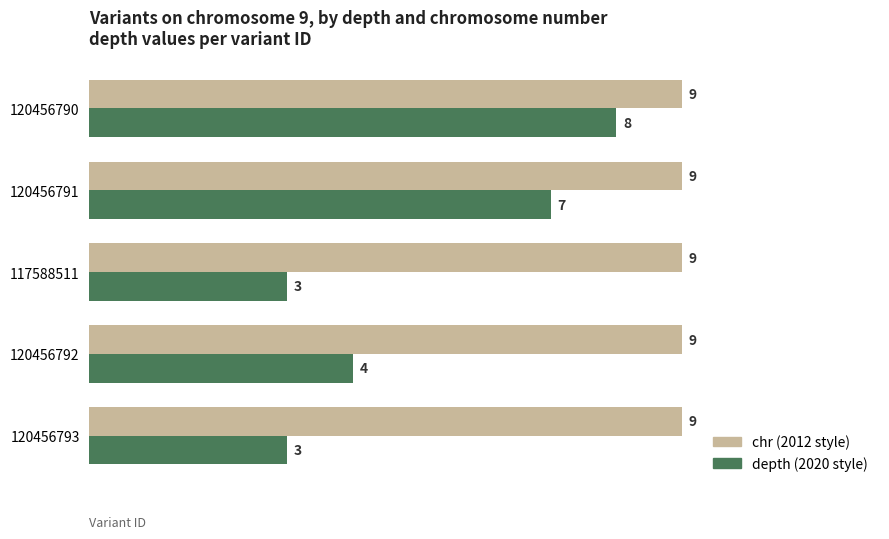

How many series are shown in this chart?

2